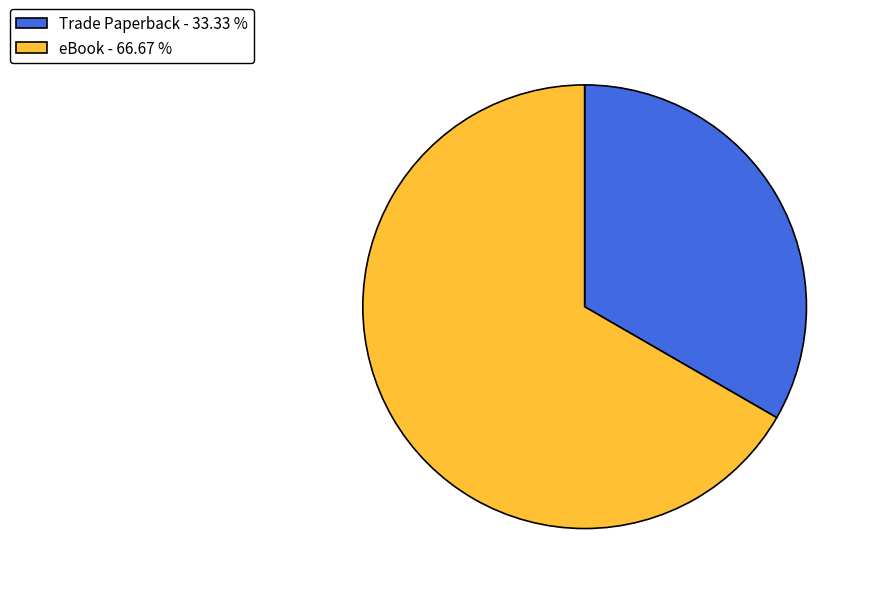

Which slice is the smallest?

Trade Paperback